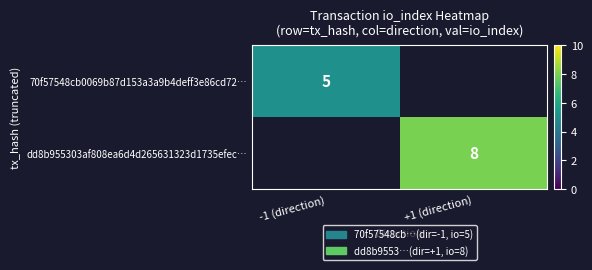

What is the maximum value shown in the chart?

8.0